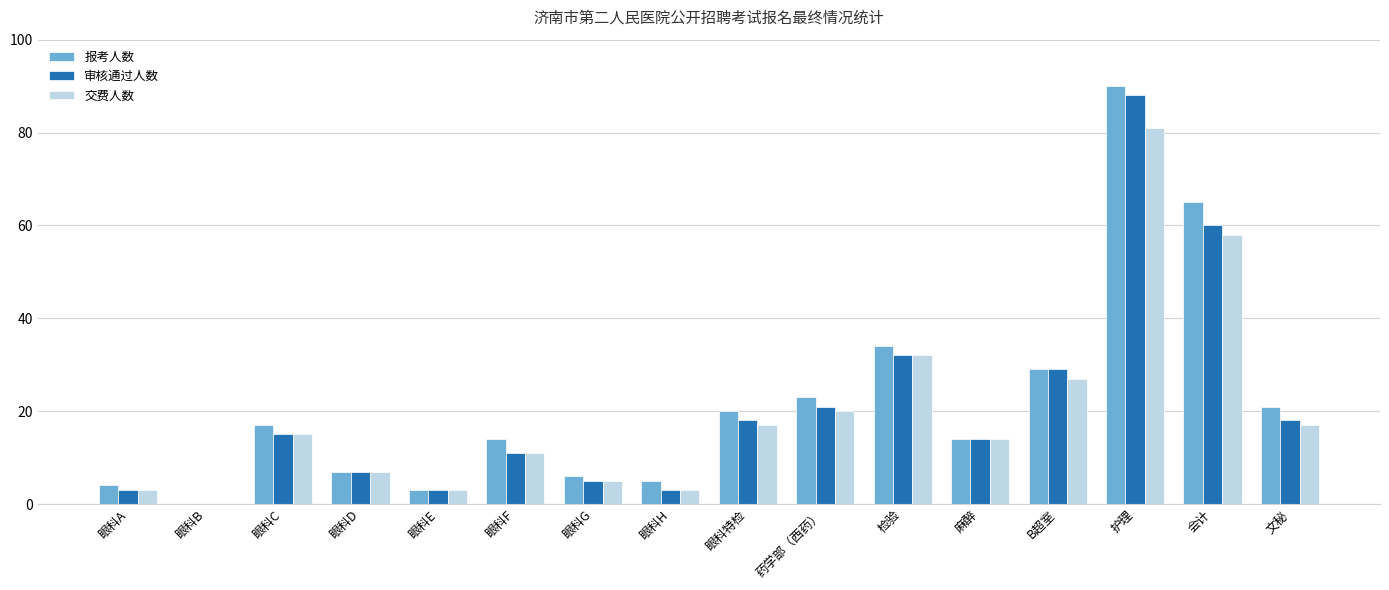

Is the value of 报考人数 at 药学部（西药） greater than the value of 审核通过人数 at 护理?

No